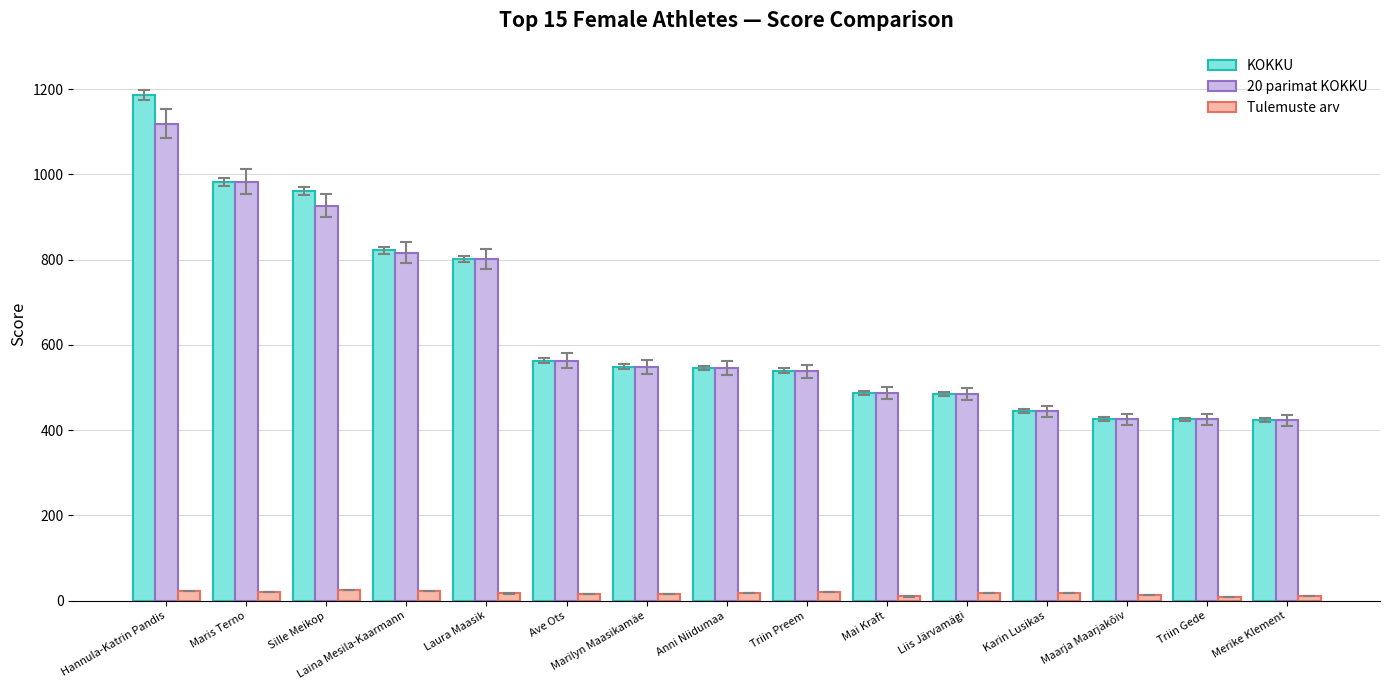

What is the label of the 8th bar from the right?

Anni Niidumaa